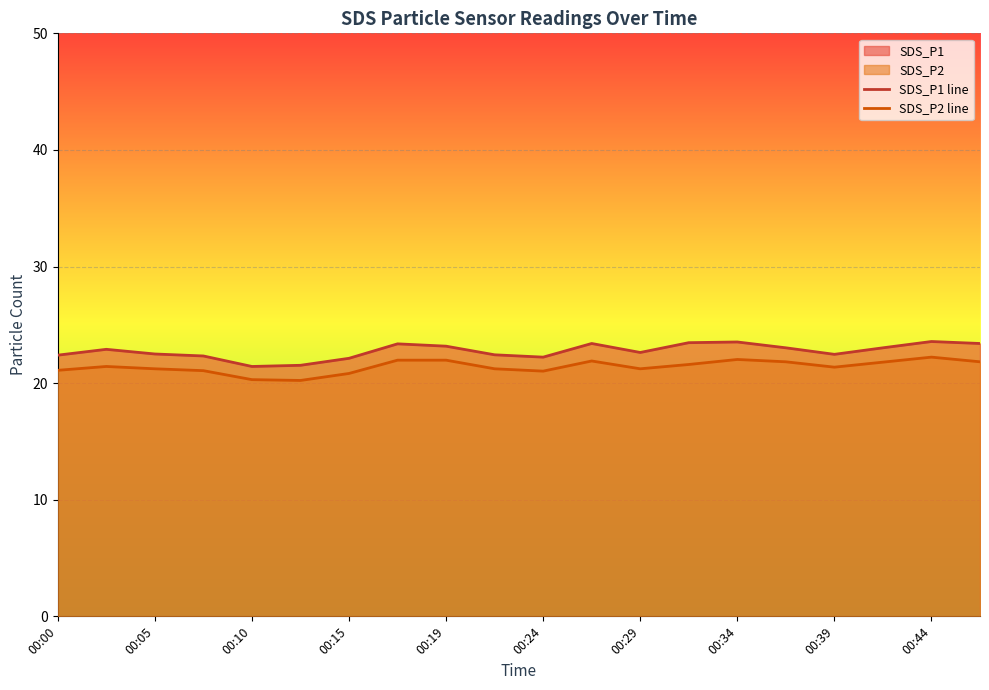

True or false: SDS_P1 line and SDS_P2 line intersect in this chart.

False